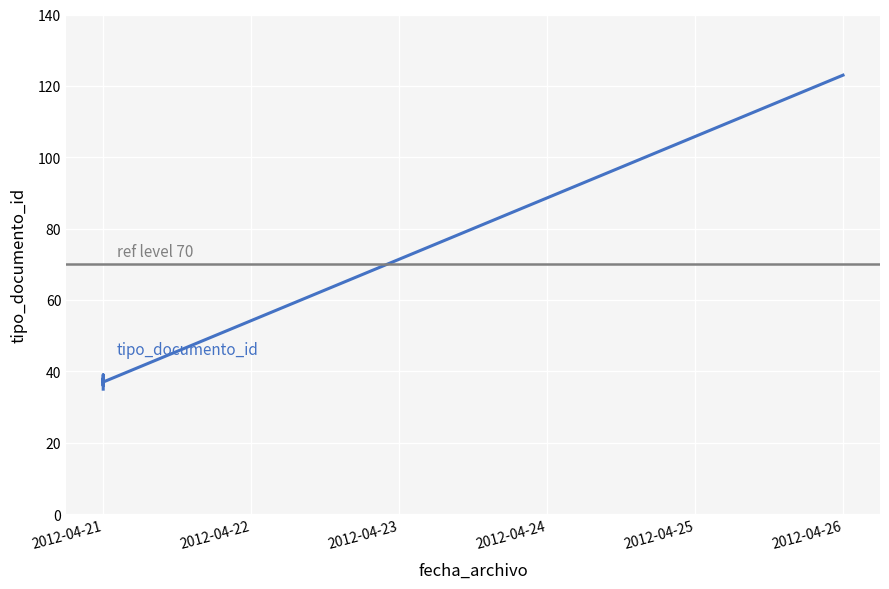

What is the label of the 3rd point from the right?

2012-04-21